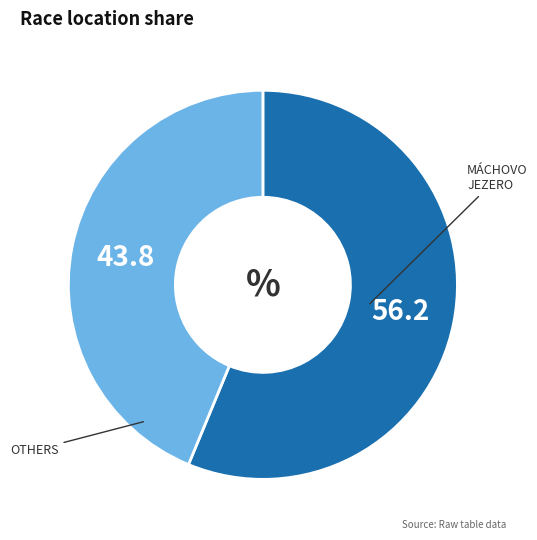

Does any single category account for the majority?

Yes